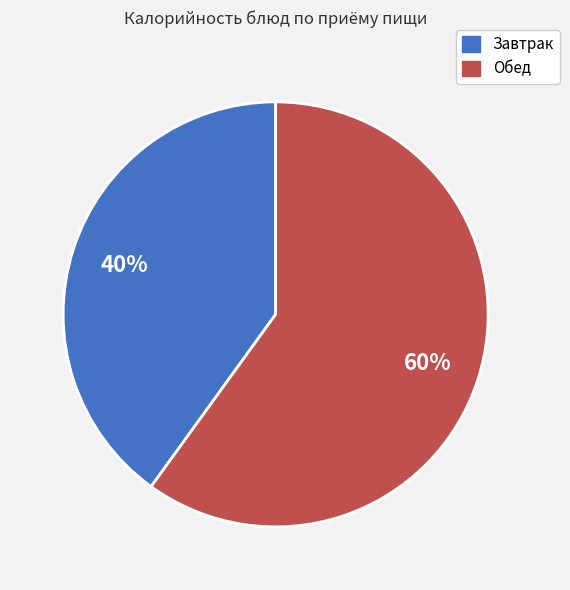

Does any single category account for the majority?

Yes